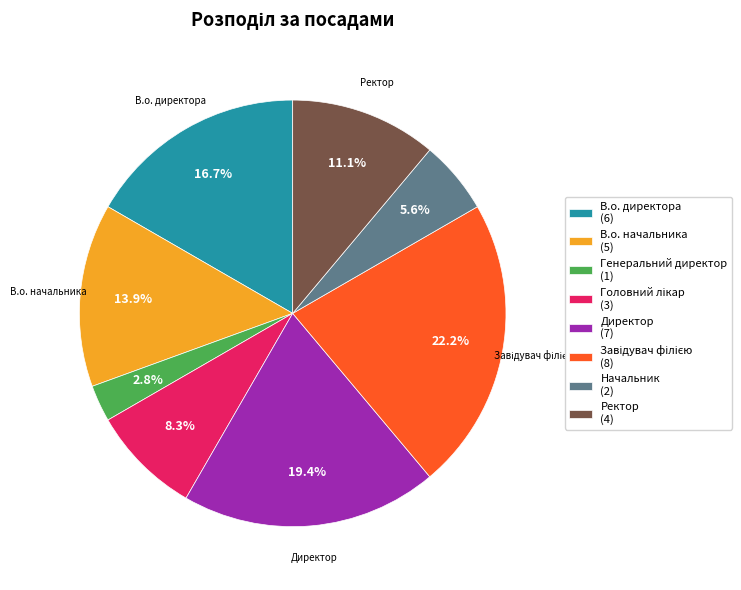

Between Начальник and Генеральний директор, which is larger?

Начальник